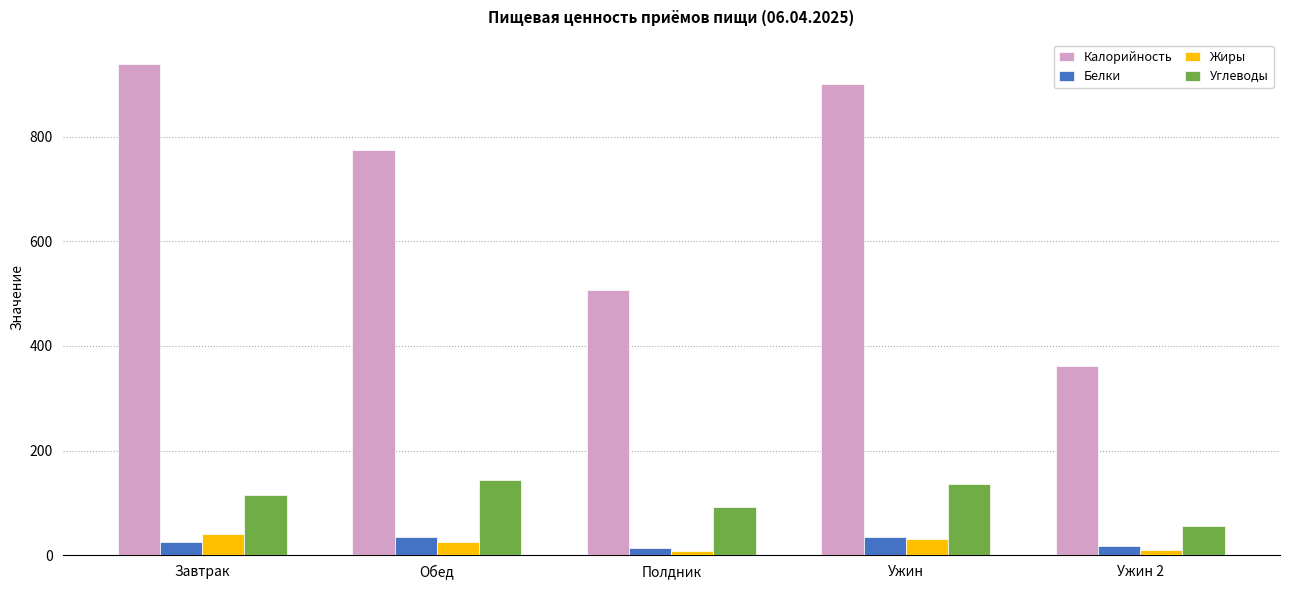

How many series are shown in this chart?

4